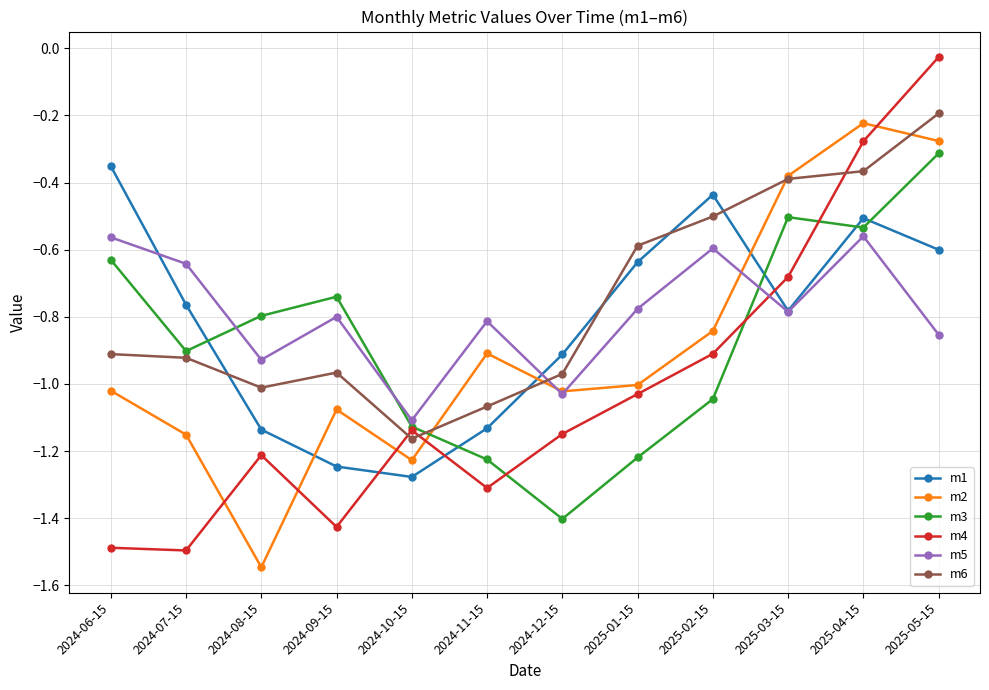

The m2 series shows -0.5 at 2024-11-15. True or false?

False